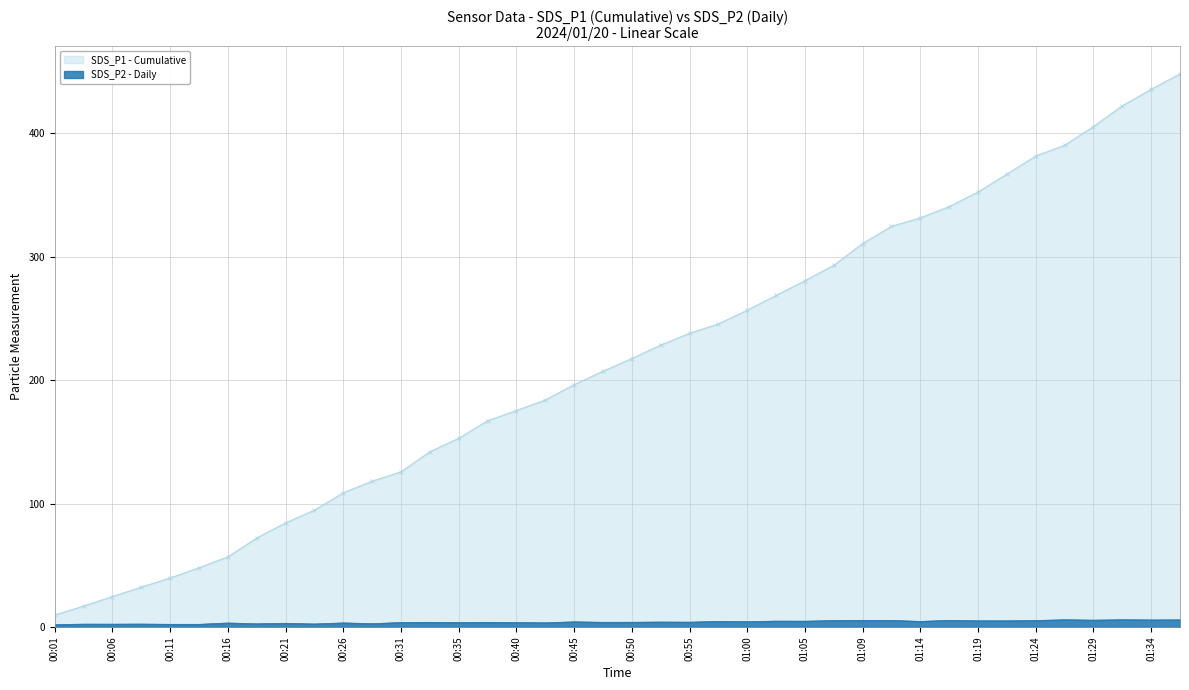

What is the change in value from 00:57 to 01:29?

+1.0